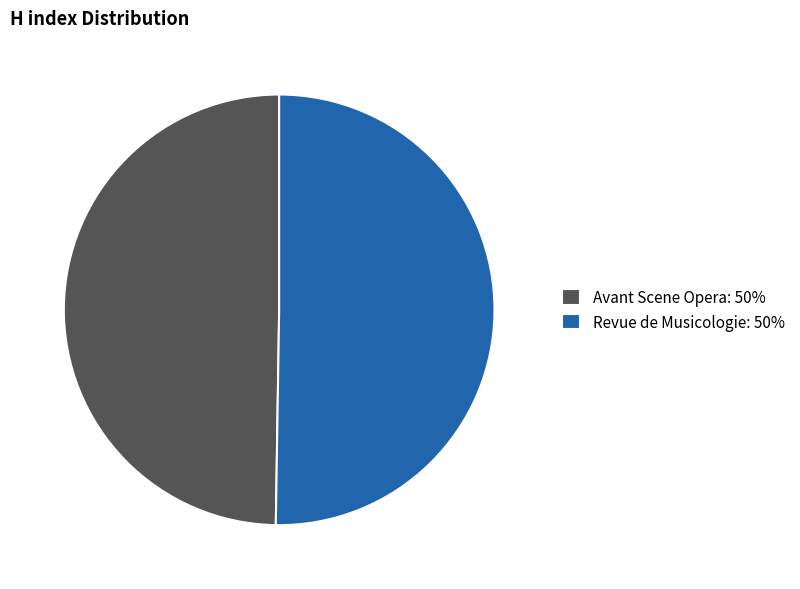

True or false: Revue de Musicologie: 50% accounts for 62% of the total.

False